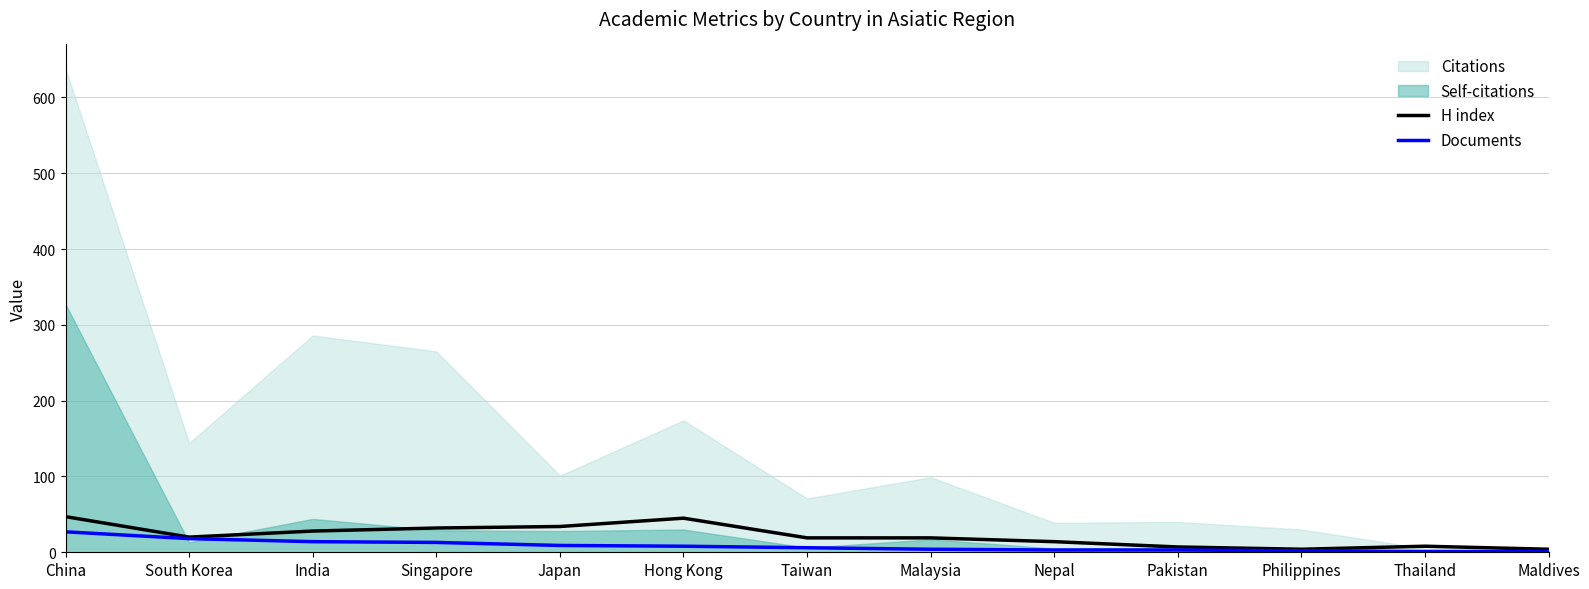

What is the maximum value for Documents?

27